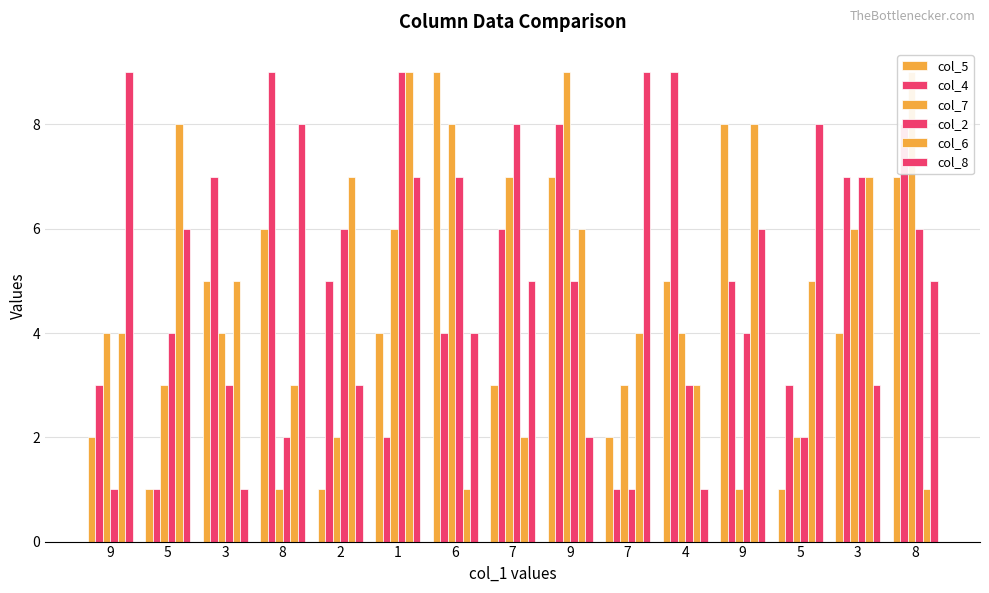

Reading left to right, extract all data points from this chart.

col_5: 9=2	5=1	3=5	8=6	2=1	1=4	6=9	7=3	9=7	7=2	4=5	9=8	5=1	3=4	8=7
col_4: 9=3	5=1	3=7	8=9	2=5	1=2	6=4	7=6	9=8	7=1	4=9	9=5	5=3	3=7	8=8
col_7: 9=4	5=3	3=4	8=1	2=2	1=6	6=8	7=7	9=9	7=3	4=4	9=1	5=2	3=6	8=9
col_2: 9=1	5=4	3=3	8=2	2=6	1=9	6=7	7=8	9=5	7=1	4=3	9=4	5=2	3=7	8=6
col_6: 9=4	5=8	3=5	8=3	2=7	1=9	6=1	7=2	9=6	7=4	4=3	9=8	5=5	3=7	8=1
col_8: 9=9	5=6	3=1	8=8	2=3	1=7	6=4	7=5	9=2	7=9	4=1	9=6	5=8	3=3	8=5